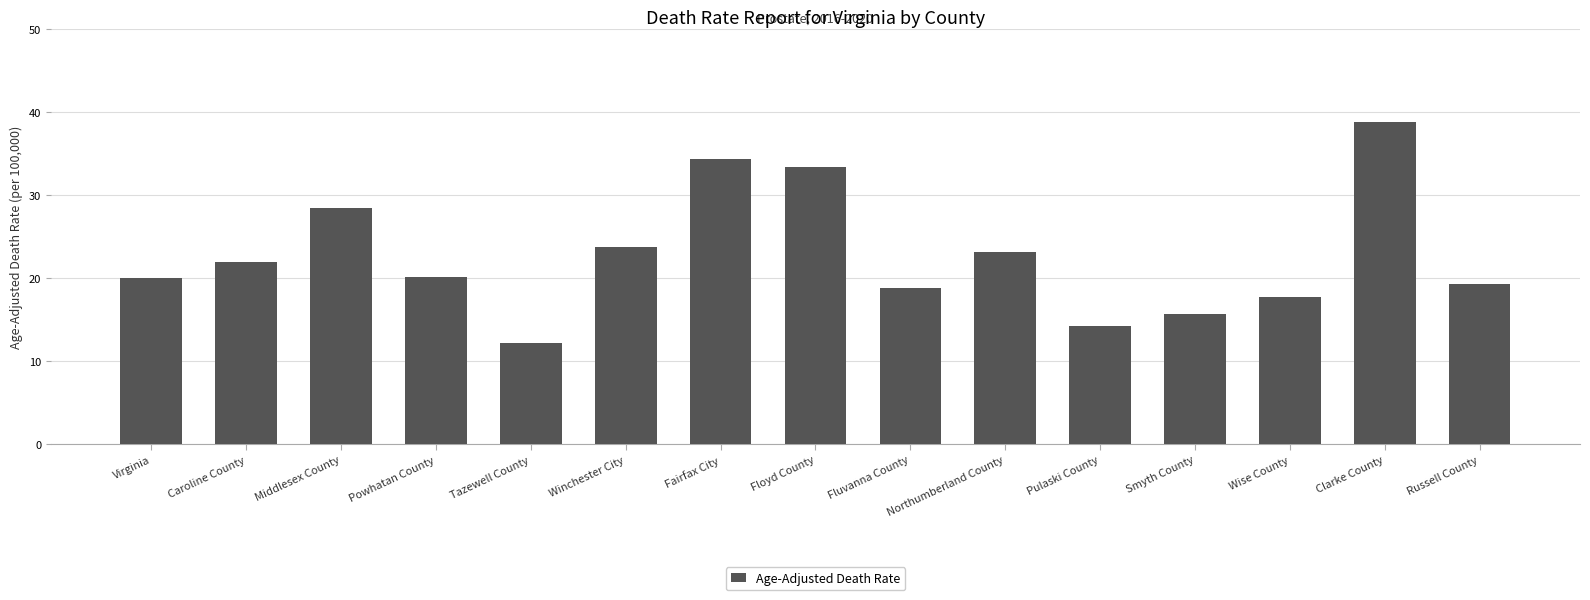

How many series are shown in this chart?

1